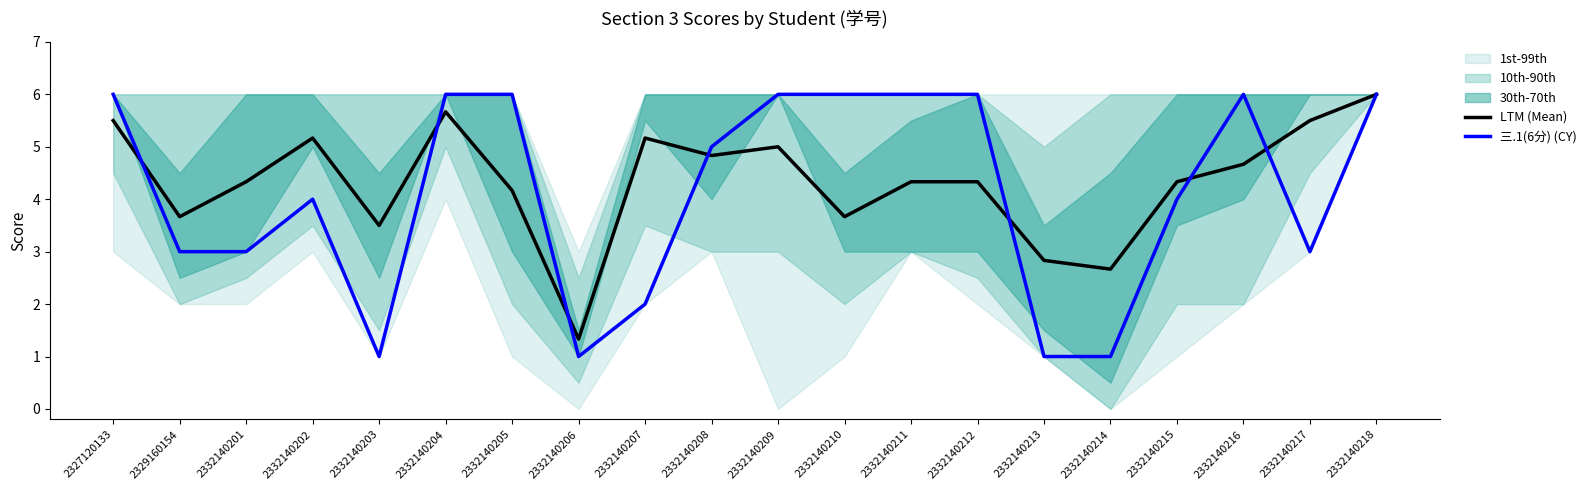

Is it true that LTM (Mean) equals 8.5 at 2332140209?

False